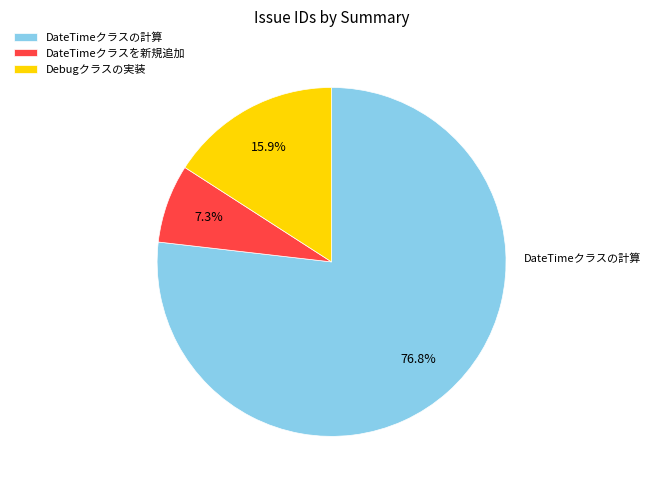

To the nearest percent, what is the difference between the largest and smallest slice percentages?

70%